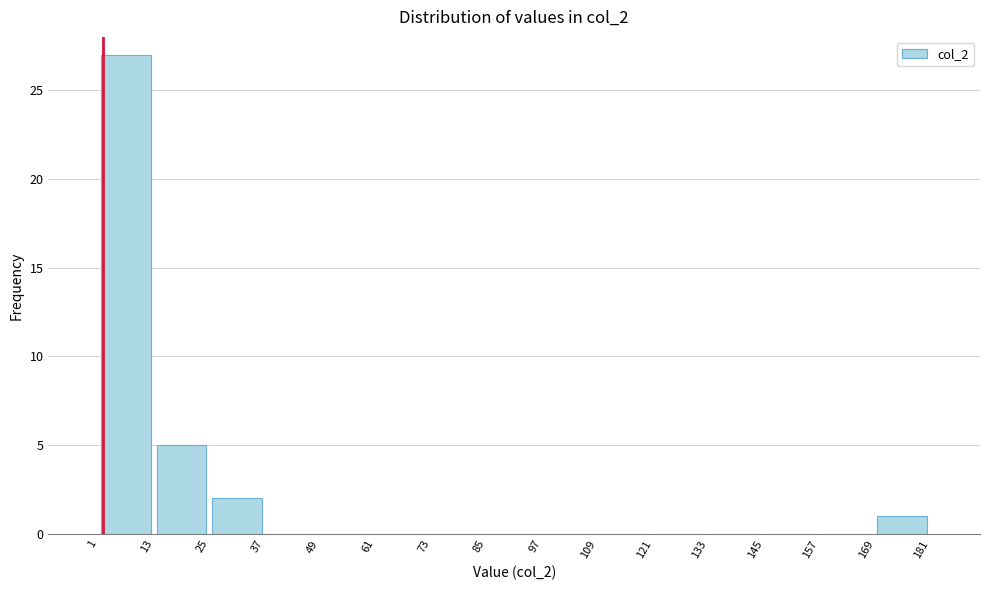

How tall is the bar that spans 1 to 13 on the x-axis? The values are not printed on the chart, so give them approximately, as read against the axis.

27